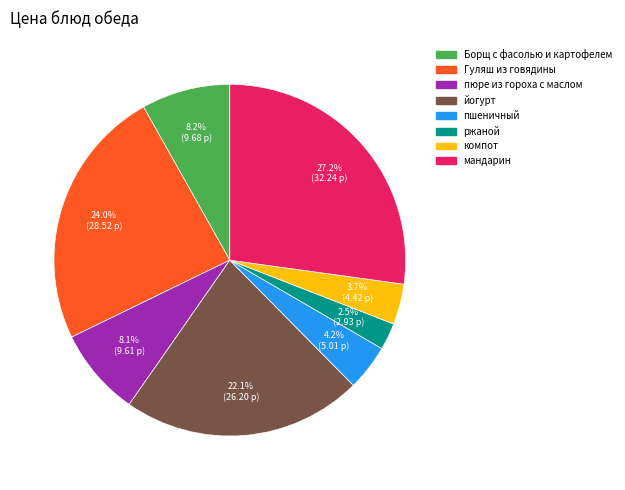

What portion of the pie excludes йогурт?

77.9%